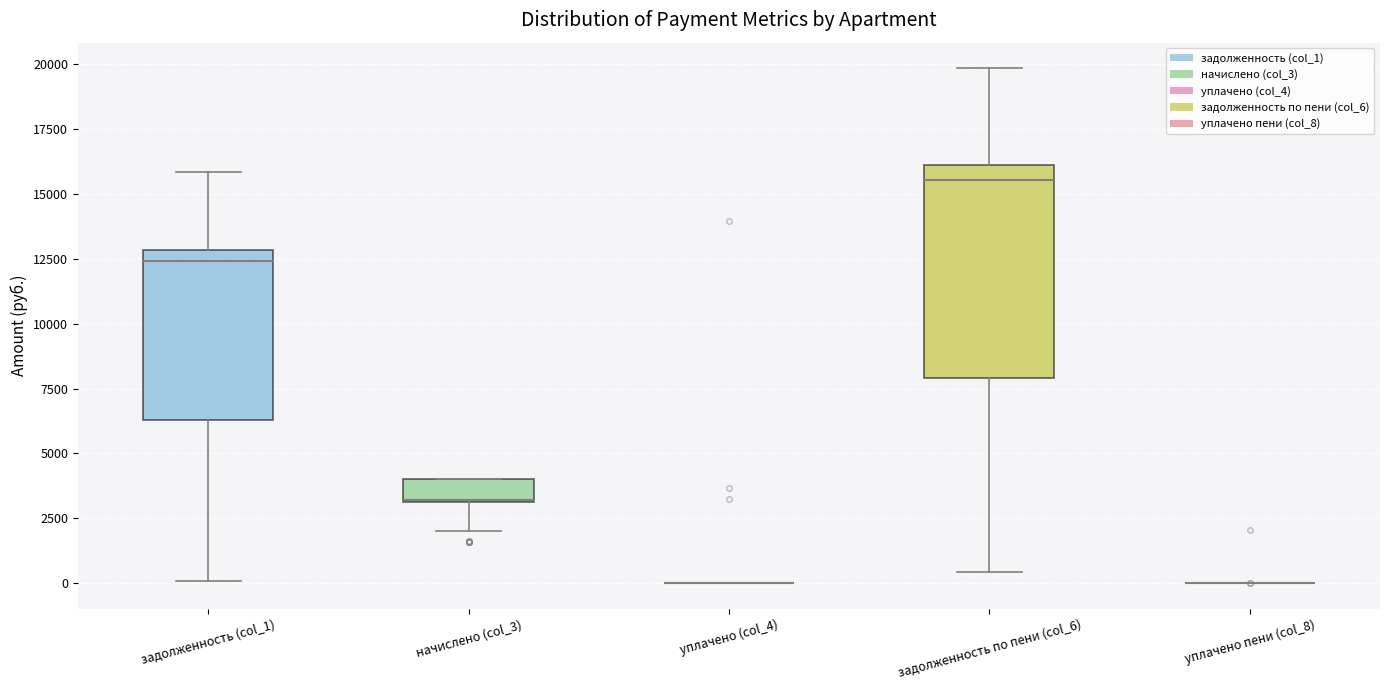

Comparing the boxes themselves (not the whiskers), which one is the tallest?

задолженность по пени (col_6)